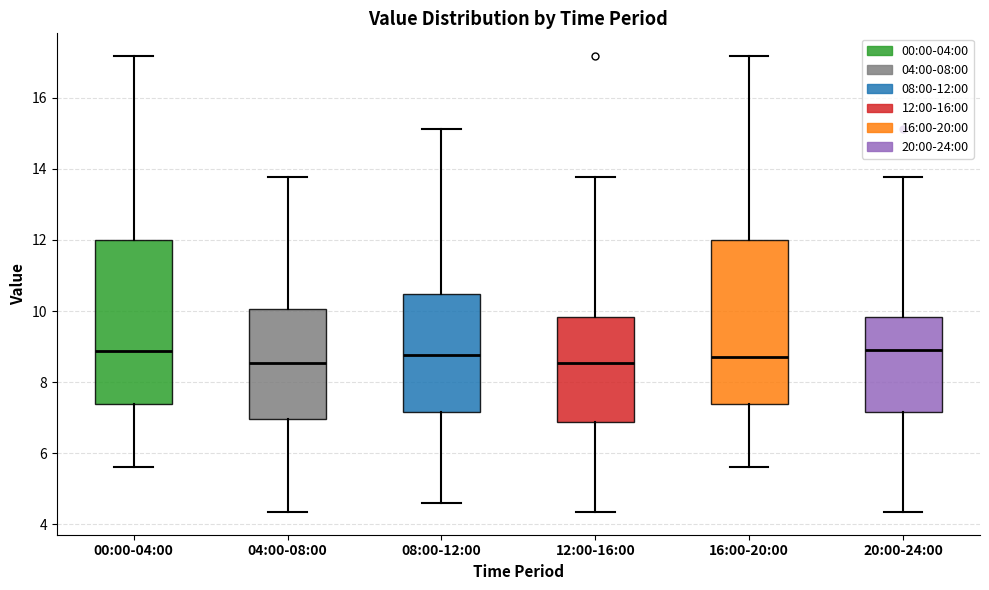

Where does the median line of the box for 04:00-08:00 sit on the y-axis? The values are not printed on the chart, so give them approximately, as read against the axis.

8.6